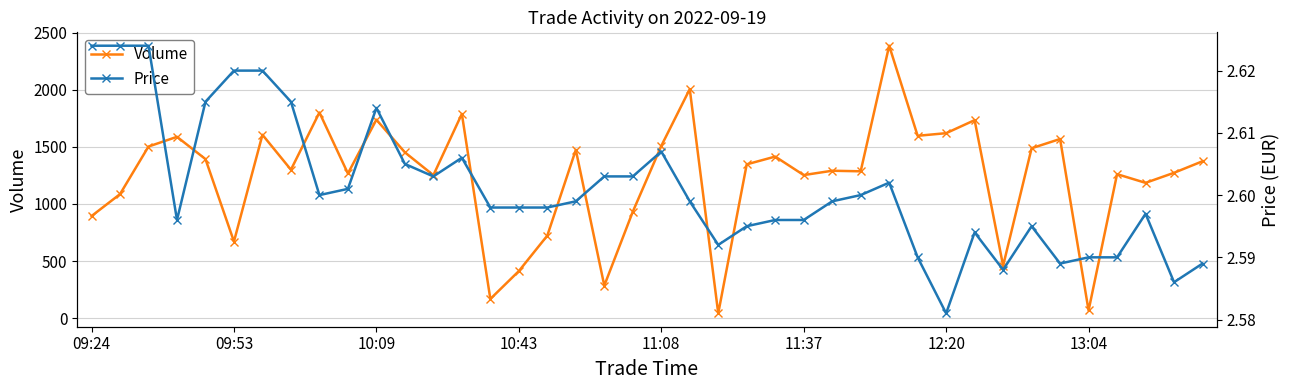

True or false: Volume and Price intersect in this chart.

False